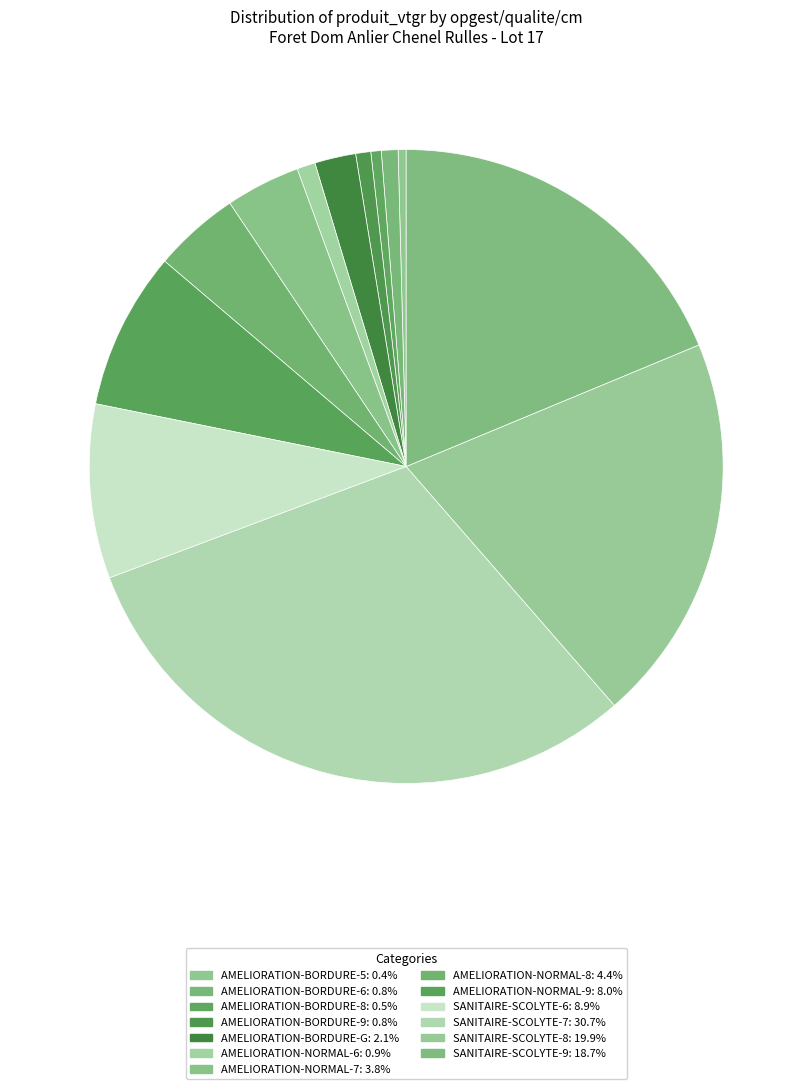

Combined, what portion of the pie is AMELIORATION-BORDURE-G and AMELIORATION-NORMAL-8?

6.5%